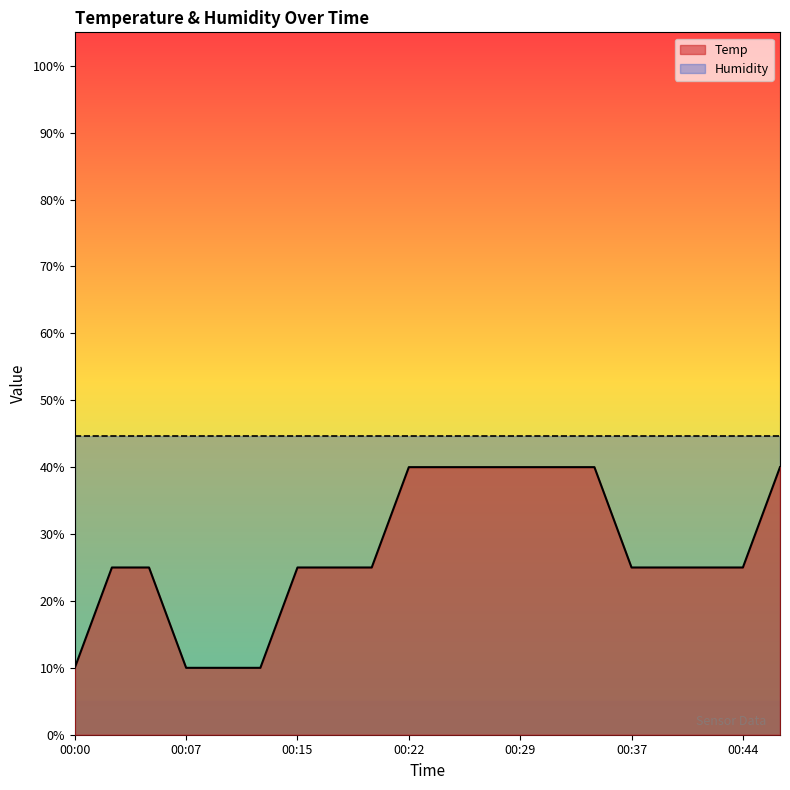

Which label corresponds to the largest value in the chart?

00:22